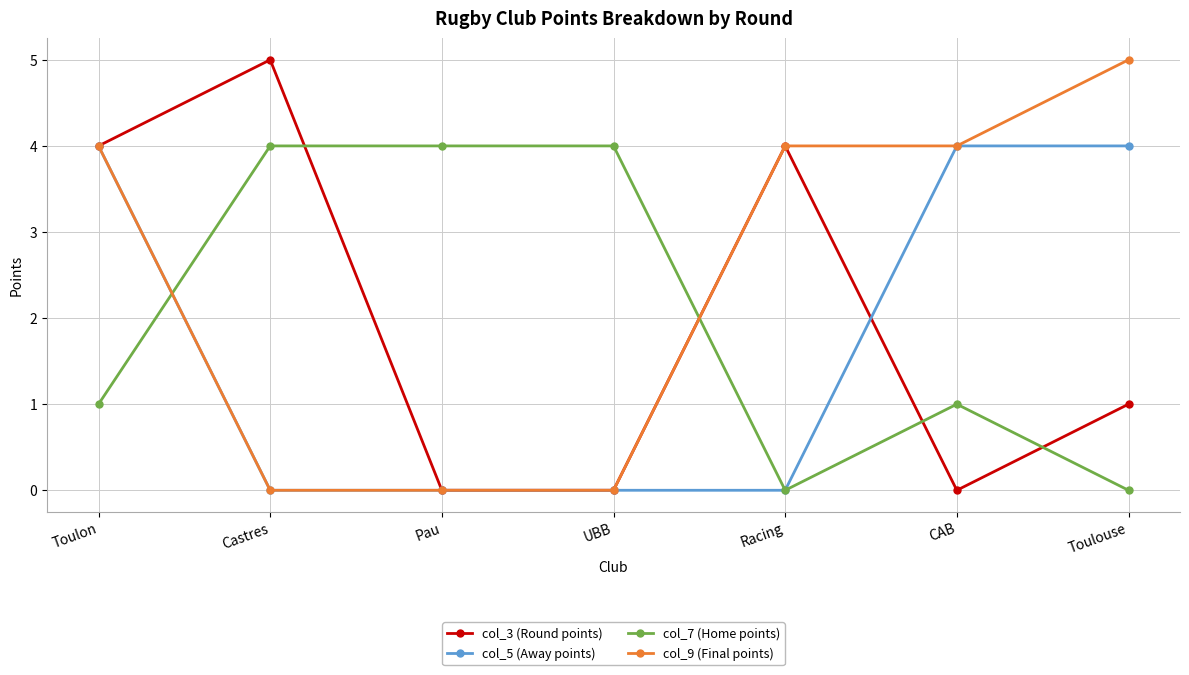

How many categories are shown in the chart?

7